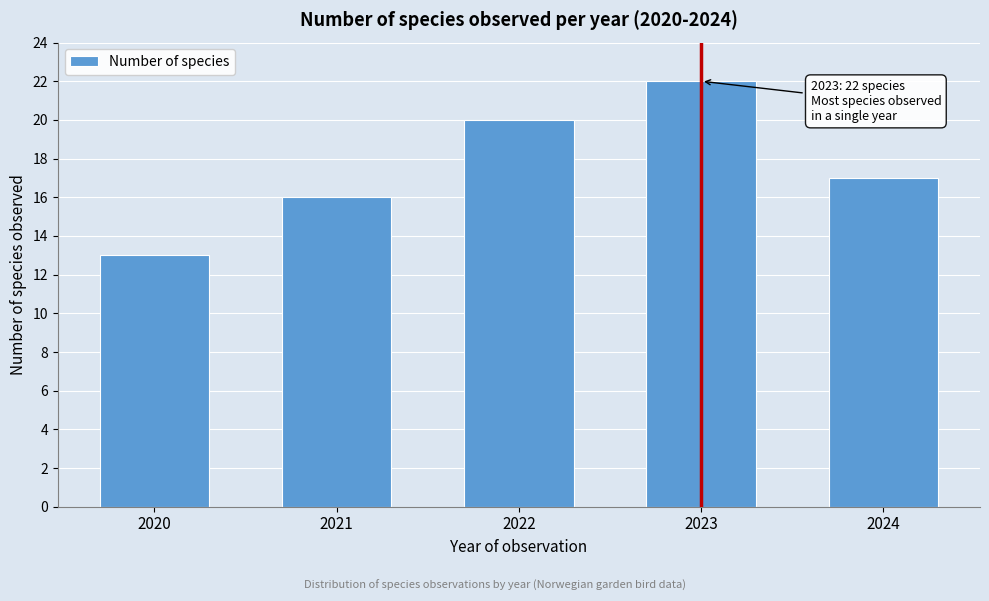

Reading left to right, transcribe all the data shown in this chart.

2020=13	2021=16	2022=20	2023=22	2024=17